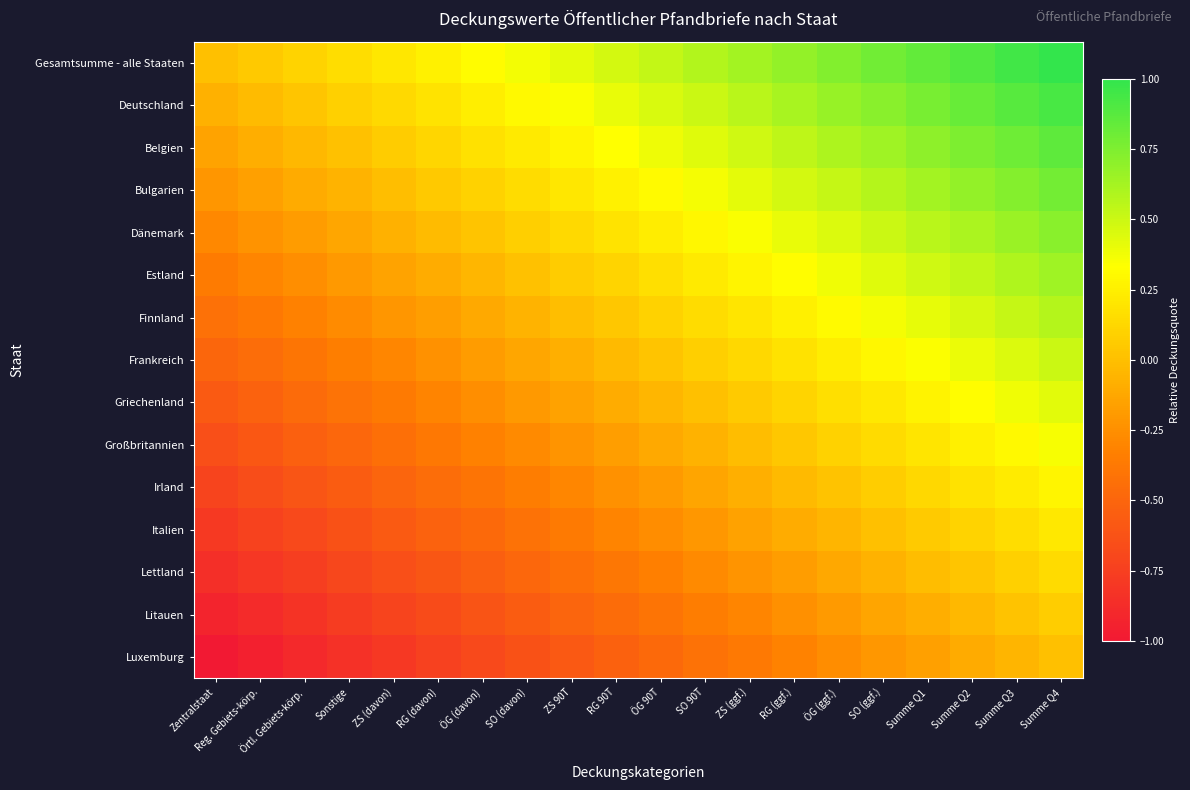

Reading left to right, what are all the values shown in this chart?

Gesamtsumme - alle Staaten: Zentralstaat=0.0	Reg. Gebiets-körp.=0.1	Örtl. Gebiets-körp.=0.1	Sonstige=0.2	ZS (davon)=0.2	RG (davon)=0.3	ÖG (davon)=0.3	SO (davon)=0.4	ZS 90T=0.4	RG 90T=0.5	ÖG 90T=0.5	SO 90T=0.6	ZS (ggf.)=0.6	RG (ggf.)=0.7	ÖG (ggf.)=0.7	SO (ggf.)=0.8	Summe Q1=0.8	Summe Q2=0.9	Summe Q3=0.9	Summe Q4=1.0
Deutschland: Zentralstaat=-0.1	Reg. Gebiets-körp.=-0.0	Örtl. Gebiets-körp.=0.0	Sonstige=0.1	ZS (davon)=0.1	RG (davon)=0.2	ÖG (davon)=0.2	SO (davon)=0.3	ZS 90T=0.3	RG 90T=0.4	ÖG 90T=0.5	SO 90T=0.5	ZS (ggf.)=0.6	RG (ggf.)=0.6	ÖG (ggf.)=0.7	SO (ggf.)=0.7	Summe Q1=0.8	Summe Q2=0.8	Summe Q3=0.9	Summe Q4=0.9
Belgien: Zentralstaat=-0.1	Reg. Gebiets-körp.=-0.1	Örtl. Gebiets-körp.=-0.0	Sonstige=0.0	ZS (davon)=0.1	RG (davon)=0.1	ÖG (davon)=0.2	SO (davon)=0.2	ZS 90T=0.3	RG 90T=0.3	ÖG 90T=0.4	SO 90T=0.4	ZS (ggf.)=0.5	RG (ggf.)=0.5	ÖG (ggf.)=0.6	SO (ggf.)=0.6	Summe Q1=0.7	Summe Q2=0.8	Summe Q3=0.8	Summe Q4=0.9
Bulgarien: Zentralstaat=-0.2	Reg. Gebiets-körp.=-0.2	Örtl. Gebiets-körp.=-0.1	Sonstige=-0.1	ZS (davon)=-0.0	RG (davon)=0.0	ÖG (davon)=0.1	SO (davon)=0.2	ZS 90T=0.2	RG 90T=0.3	ÖG 90T=0.3	SO 90T=0.4	ZS (ggf.)=0.4	RG (ggf.)=0.5	ÖG (ggf.)=0.5	SO (ggf.)=0.6	Summe Q1=0.6	Summe Q2=0.7	Summe Q3=0.7	Summe Q4=0.8
Dänemark: Zentralstaat=-0.3	Reg. Gebiets-körp.=-0.2	Örtl. Gebiets-körp.=-0.2	Sonstige=-0.1	ZS (davon)=-0.1	RG (davon)=-0.0	ÖG (davon)=0.0	SO (davon)=0.1	ZS 90T=0.1	RG 90T=0.2	ÖG 90T=0.2	SO 90T=0.3	ZS (ggf.)=0.3	RG (ggf.)=0.4	ÖG (ggf.)=0.5	SO (ggf.)=0.5	Summe Q1=0.6	Summe Q2=0.6	Summe Q3=0.7	Summe Q4=0.7
Estland: Zentralstaat=-0.4	Reg. Gebiets-körp.=-0.3	Örtl. Gebiets-körp.=-0.3	Sonstige=-0.2	ZS (davon)=-0.1	RG (davon)=-0.1	ÖG (davon)=-0.0	SO (davon)=0.0	ZS 90T=0.1	RG 90T=0.1	ÖG 90T=0.2	SO 90T=0.2	ZS (ggf.)=0.3	RG (ggf.)=0.3	ÖG (ggf.)=0.4	SO (ggf.)=0.4	Summe Q1=0.5	Summe Q2=0.5	Summe Q3=0.6	Summe Q4=0.6
Finnland: Zentralstaat=-0.4	Reg. Gebiets-körp.=-0.4	Örtl. Gebiets-körp.=-0.3	Sonstige=-0.3	ZS (davon)=-0.2	RG (davon)=-0.2	ÖG (davon)=-0.1	SO (davon)=-0.1	ZS 90T=-0.0	RG 90T=0.0	ÖG 90T=0.1	SO 90T=0.2	ZS (ggf.)=0.2	RG (ggf.)=0.3	ÖG (ggf.)=0.3	SO (ggf.)=0.4	Summe Q1=0.4	Summe Q2=0.5	Summe Q3=0.5	Summe Q4=0.6
Frankreich: Zentralstaat=-0.5	Reg. Gebiets-körp.=-0.4	Örtl. Gebiets-körp.=-0.4	Sonstige=-0.3	ZS (davon)=-0.3	RG (davon)=-0.2	ÖG (davon)=-0.2	SO (davon)=-0.1	ZS 90T=-0.1	RG 90T=-0.0	ÖG 90T=0.0	SO 90T=0.1	ZS (ggf.)=0.1	RG (ggf.)=0.2	ÖG (ggf.)=0.2	SO (ggf.)=0.3	Summe Q1=0.3	Summe Q2=0.4	Summe Q3=0.4	Summe Q4=0.5
Griechenland: Zentralstaat=-0.6	Reg. Gebiets-körp.=-0.5	Örtl. Gebiets-körp.=-0.5	Sonstige=-0.4	ZS (davon)=-0.4	RG (davon)=-0.3	ÖG (davon)=-0.3	SO (davon)=-0.2	ZS 90T=-0.2	RG 90T=-0.1	ÖG 90T=-0.0	SO 90T=0.0	ZS (ggf.)=0.1	RG (ggf.)=0.1	ÖG (ggf.)=0.2	SO (ggf.)=0.2	Summe Q1=0.3	Summe Q2=0.3	Summe Q3=0.4	Summe Q4=0.4
Großbritannien: Zentralstaat=-0.6	Reg. Gebiets-körp.=-0.6	Örtl. Gebiets-körp.=-0.5	Sonstige=-0.5	ZS (davon)=-0.4	RG (davon)=-0.4	ÖG (davon)=-0.3	SO (davon)=-0.3	ZS 90T=-0.2	RG 90T=-0.2	ÖG 90T=-0.1	SO 90T=-0.1	ZS (ggf.)=-0.0	RG (ggf.)=0.0	ÖG (ggf.)=0.1	SO (ggf.)=0.1	Summe Q1=0.2	Summe Q2=0.3	Summe Q3=0.3	Summe Q4=0.4
Irland: Zentralstaat=-0.7	Reg. Gebiets-körp.=-0.7	Örtl. Gebiets-körp.=-0.6	Sonstige=-0.6	ZS (davon)=-0.5	RG (davon)=-0.5	ÖG (davon)=-0.4	SO (davon)=-0.3	ZS 90T=-0.3	RG 90T=-0.2	ÖG 90T=-0.2	SO 90T=-0.1	ZS (ggf.)=-0.1	RG (ggf.)=-0.0	ÖG (ggf.)=0.0	SO (ggf.)=0.1	Summe Q1=0.1	Summe Q2=0.2	Summe Q3=0.2	Summe Q4=0.3
Italien: Zentralstaat=-0.8	Reg. Gebiets-körp.=-0.7	Örtl. Gebiets-körp.=-0.7	Sonstige=-0.6	ZS (davon)=-0.6	RG (davon)=-0.5	ÖG (davon)=-0.5	SO (davon)=-0.4	ZS 90T=-0.4	RG 90T=-0.3	ÖG 90T=-0.3	SO 90T=-0.2	ZS (ggf.)=-0.2	RG (ggf.)=-0.1	ÖG (ggf.)=-0.0	SO (ggf.)=0.0	Summe Q1=0.1	Summe Q2=0.1	Summe Q3=0.2	Summe Q4=0.2
Lettland: Zentralstaat=-0.9	Reg. Gebiets-körp.=-0.8	Örtl. Gebiets-körp.=-0.8	Sonstige=-0.7	ZS (davon)=-0.6	RG (davon)=-0.6	ÖG (davon)=-0.5	SO (davon)=-0.5	ZS 90T=-0.4	RG 90T=-0.4	ÖG 90T=-0.3	SO 90T=-0.3	ZS (ggf.)=-0.2	RG (ggf.)=-0.2	ÖG (ggf.)=-0.1	SO (ggf.)=-0.1	Summe Q1=-0.0	Summe Q2=0.0	Summe Q3=0.1	Summe Q4=0.1
Litauen: Zentralstaat=-0.9	Reg. Gebiets-körp.=-0.9	Örtl. Gebiets-körp.=-0.8	Sonstige=-0.8	ZS (davon)=-0.7	RG (davon)=-0.7	ÖG (davon)=-0.6	SO (davon)=-0.6	ZS 90T=-0.5	RG 90T=-0.5	ÖG 90T=-0.4	SO 90T=-0.3	ZS (ggf.)=-0.3	RG (ggf.)=-0.2	ÖG (ggf.)=-0.2	SO (ggf.)=-0.1	Summe Q1=-0.1	Summe Q2=-0.0	Summe Q3=0.0	Summe Q4=0.1
Luxemburg: Zentralstaat=-1.0	Reg. Gebiets-körp.=-0.9	Örtl. Gebiets-körp.=-0.9	Sonstige=-0.8	ZS (davon)=-0.8	RG (davon)=-0.7	ÖG (davon)=-0.7	SO (davon)=-0.6	ZS 90T=-0.6	RG 90T=-0.5	ÖG 90T=-0.5	SO 90T=-0.4	ZS (ggf.)=-0.4	RG (ggf.)=-0.3	ÖG (ggf.)=-0.3	SO (ggf.)=-0.2	Summe Q1=-0.2	Summe Q2=-0.1	Summe Q3=-0.1	Summe Q4=0.0